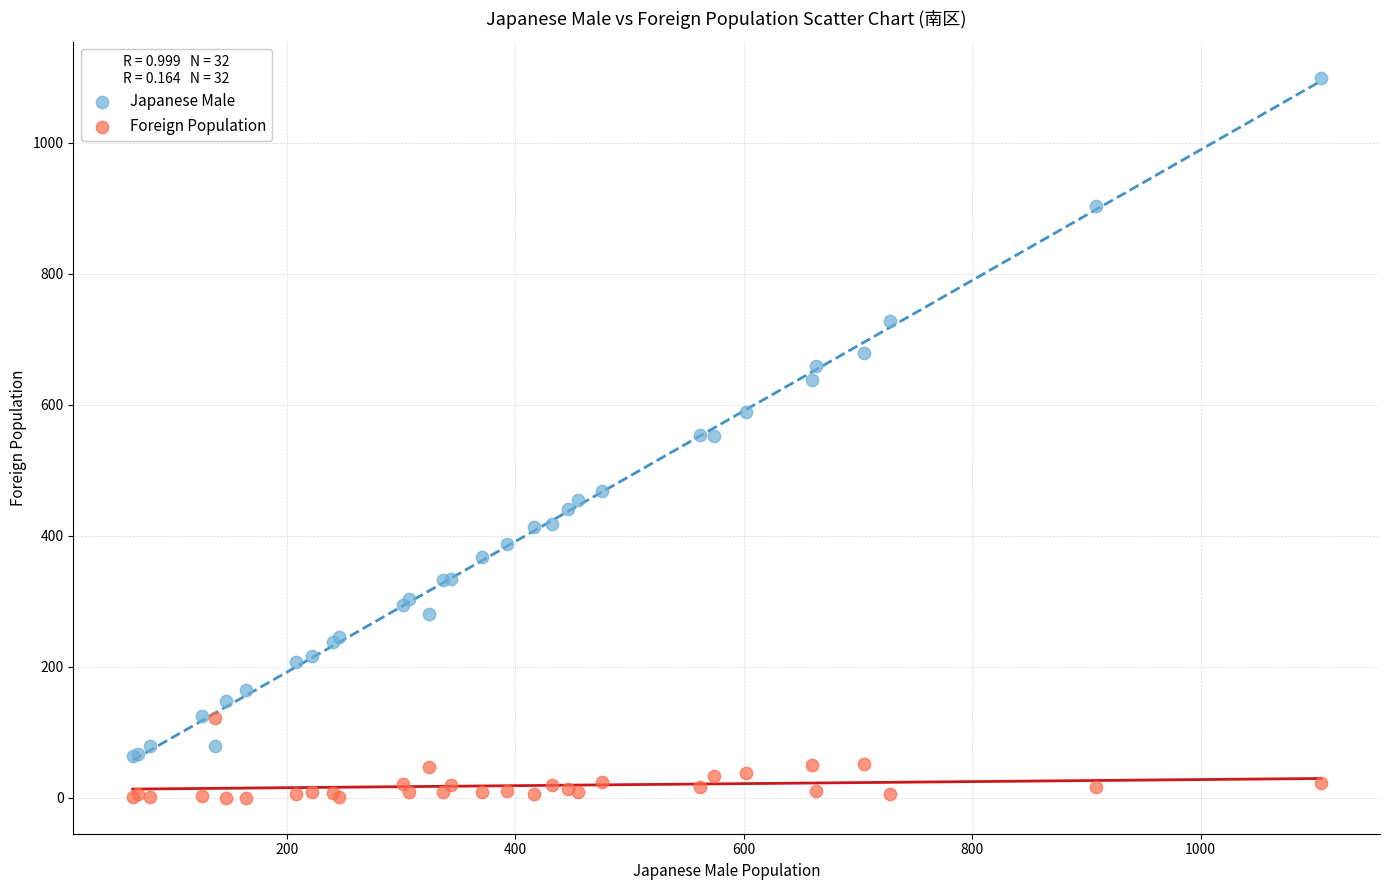

What are all the series names shown in the legend?

Japanese Male, Foreign Population